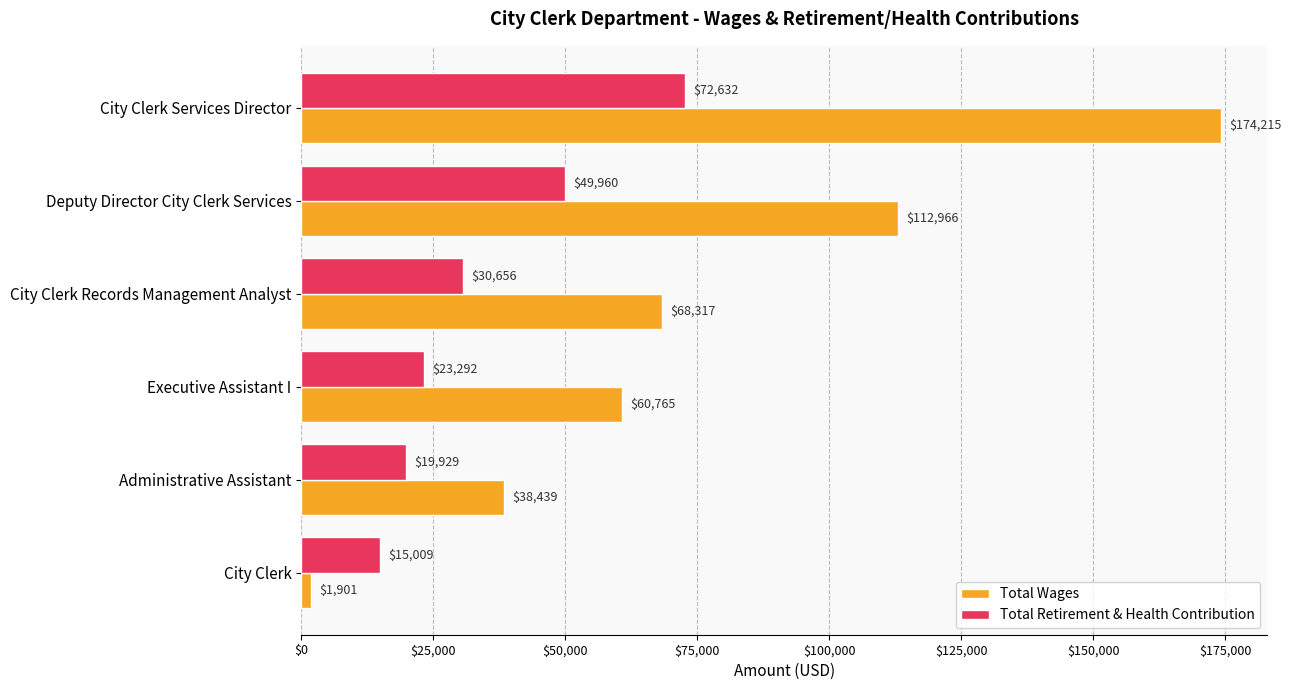

Read the Total Retirement & Health Contribution value at Deputy Director City Clerk Services.

49960